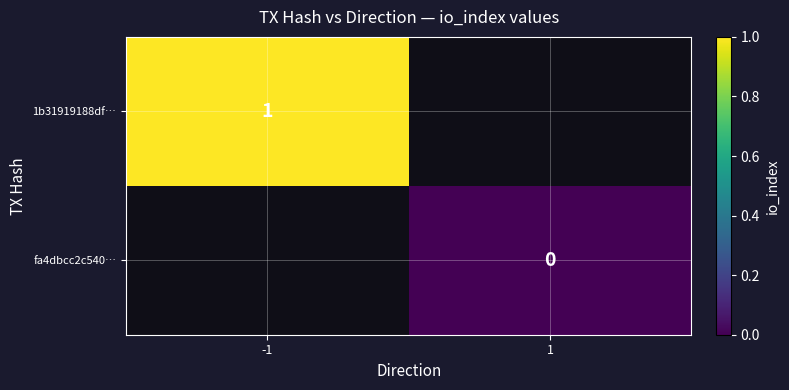

Is the value of fa4dbcc2c540… at 1 greater than the value of 1b31919188df… at -1?

No